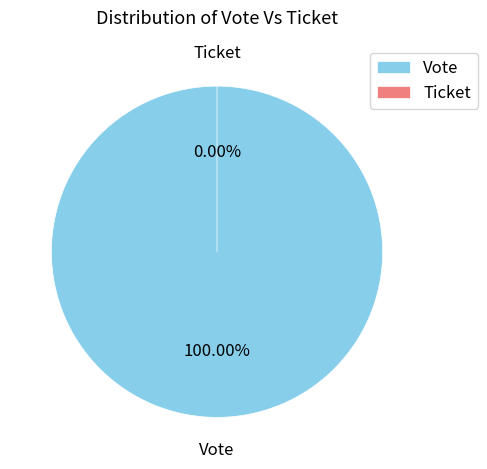

Which slice is the largest?

Vote